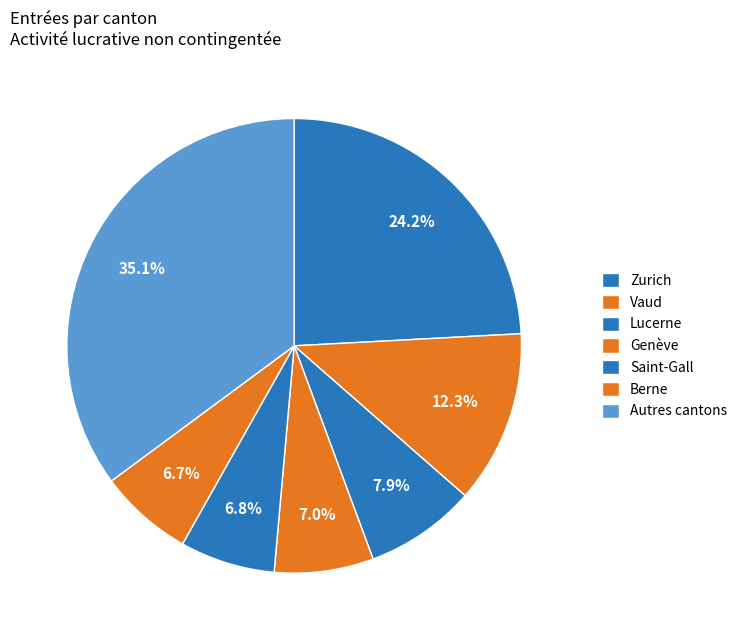

Does Genève account for over 50% of the chart?

No